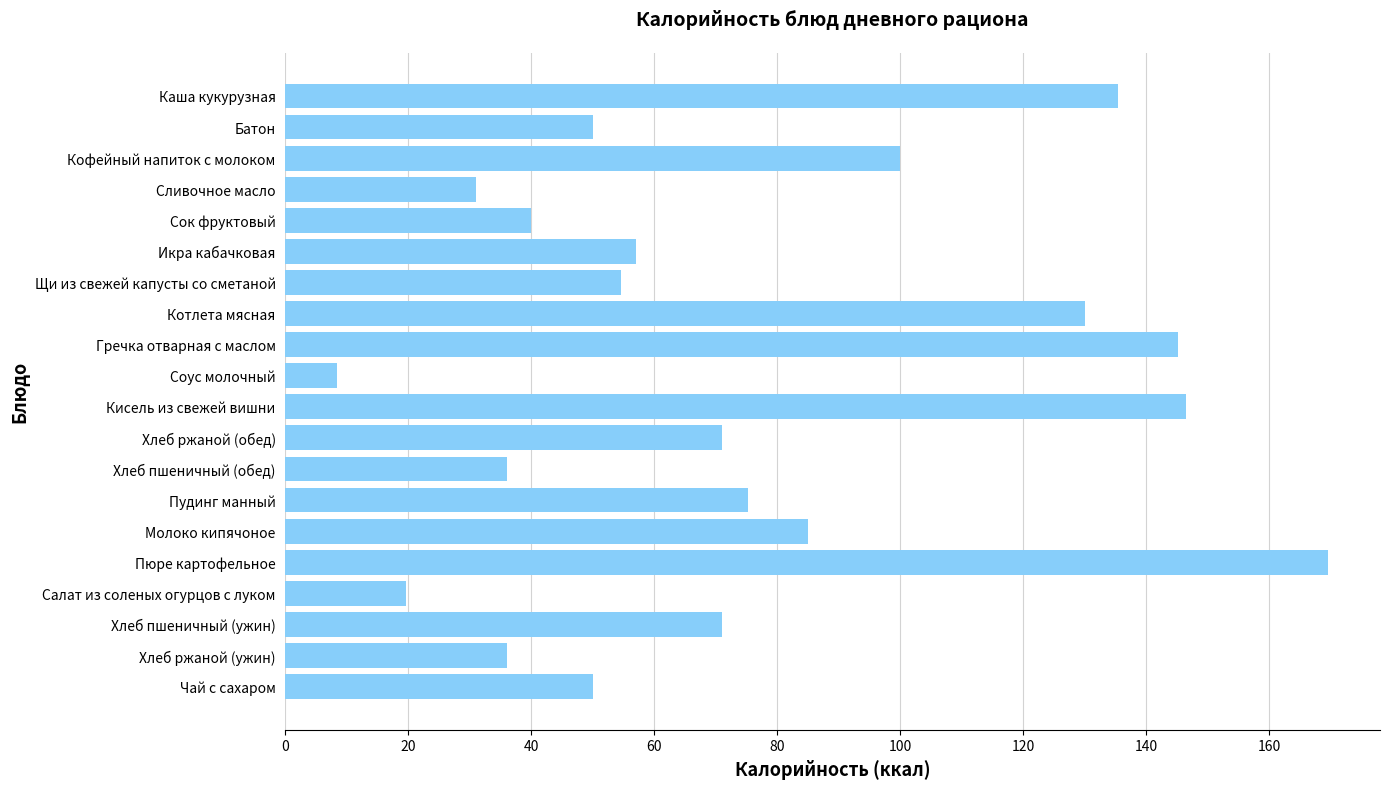

What is the maximum value shown in the chart?

169.5